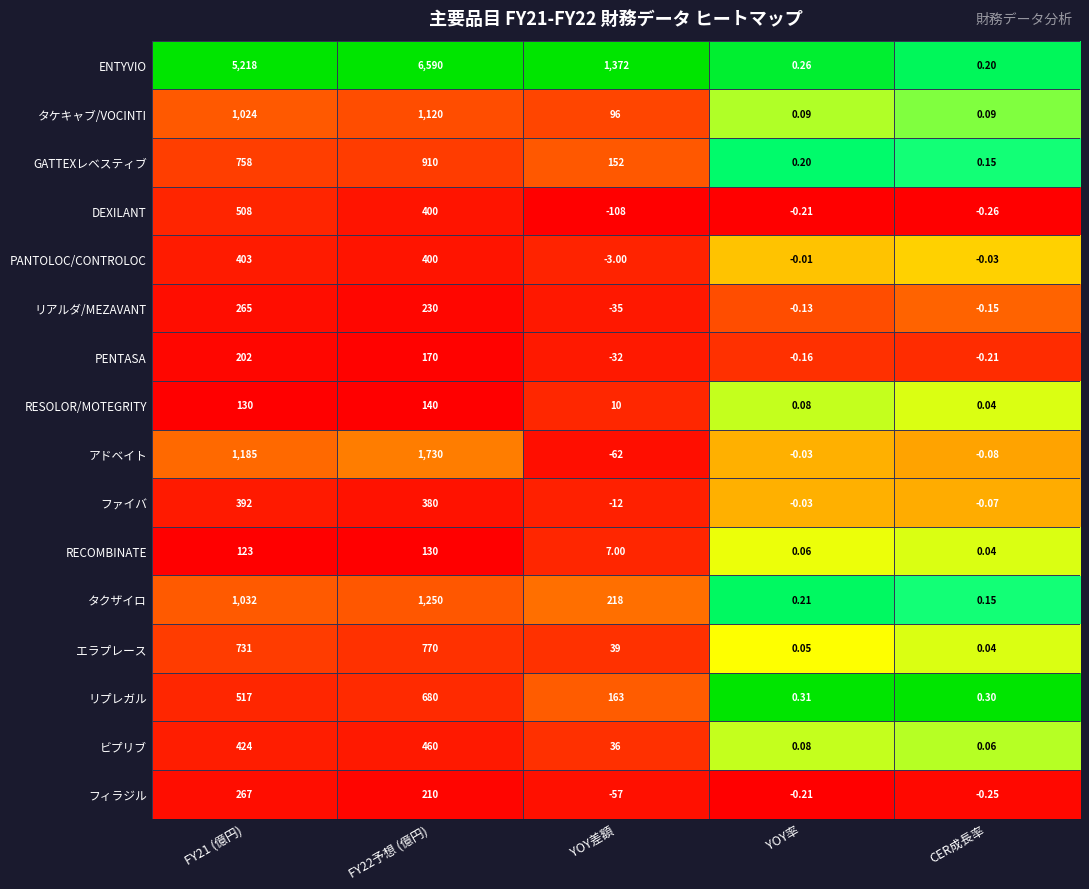

Rank the series by their maximum value, from lowest to highest.

RECOMBINATE, RESOLOR/MOTEGRITY, PENTASA, リアルダ/MEZAVANT, フィラジル, ファイバ, PANTOLOC/CONTROLOC, ビプリブ, DEXILANT, リプレガル, エラプレース, GATTEXレベスティブ, タケキャブ/VOCINTI, タクザイロ, アドベイト, ENTYVIO